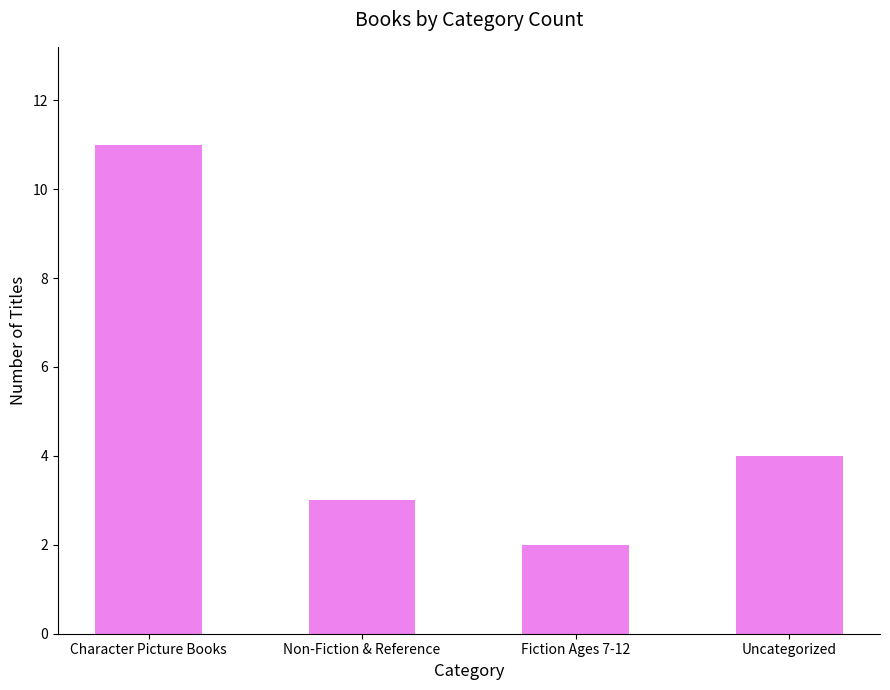

Reading left to right, extract all data points from this chart.

11	3	2	4